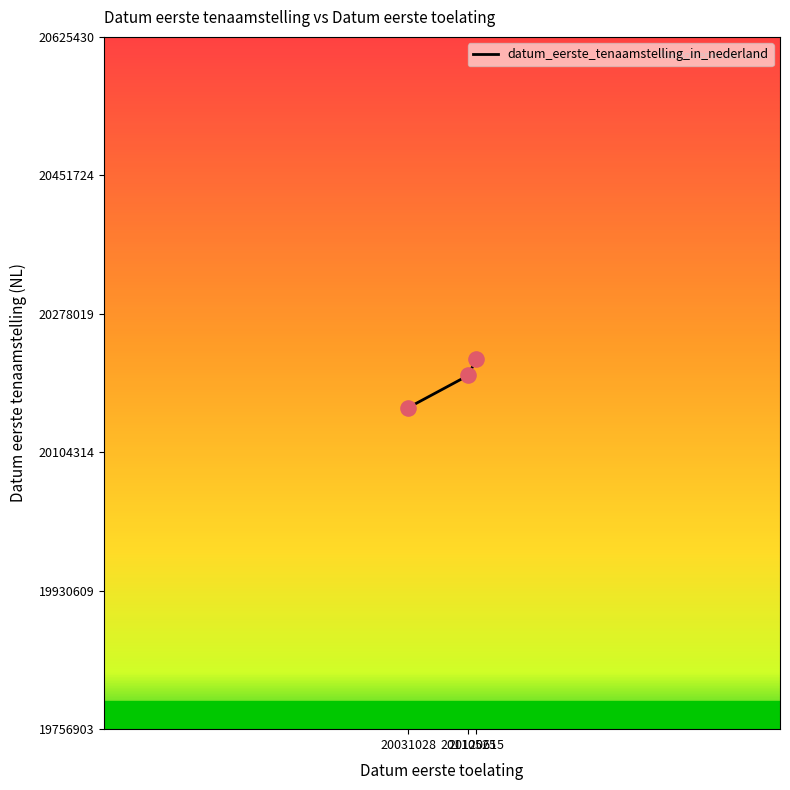

Which has a higher value, 20120615 or 20031028?

20120615